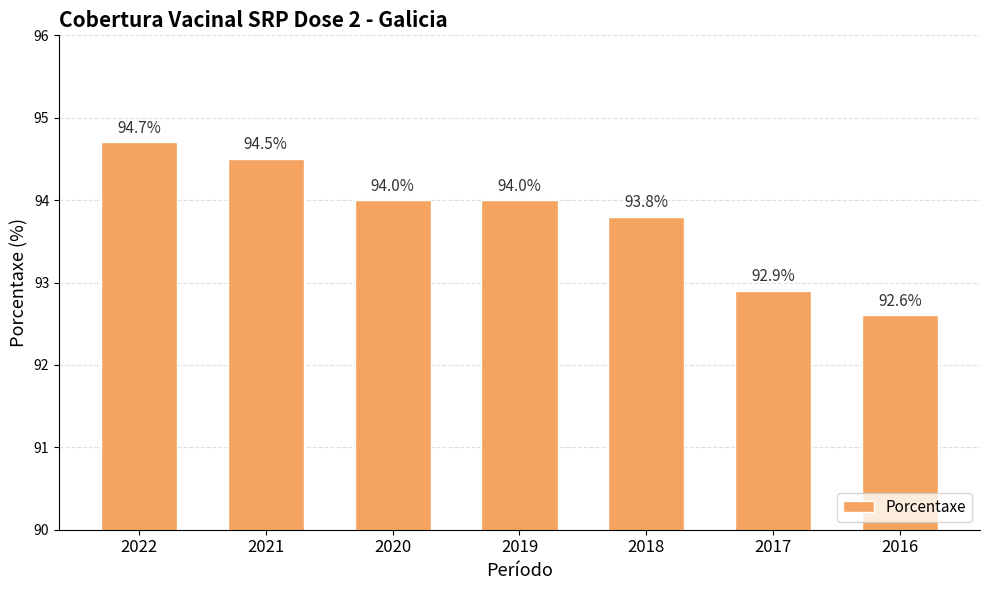

What is the sum of the values at 2016 and 2021?

187.1